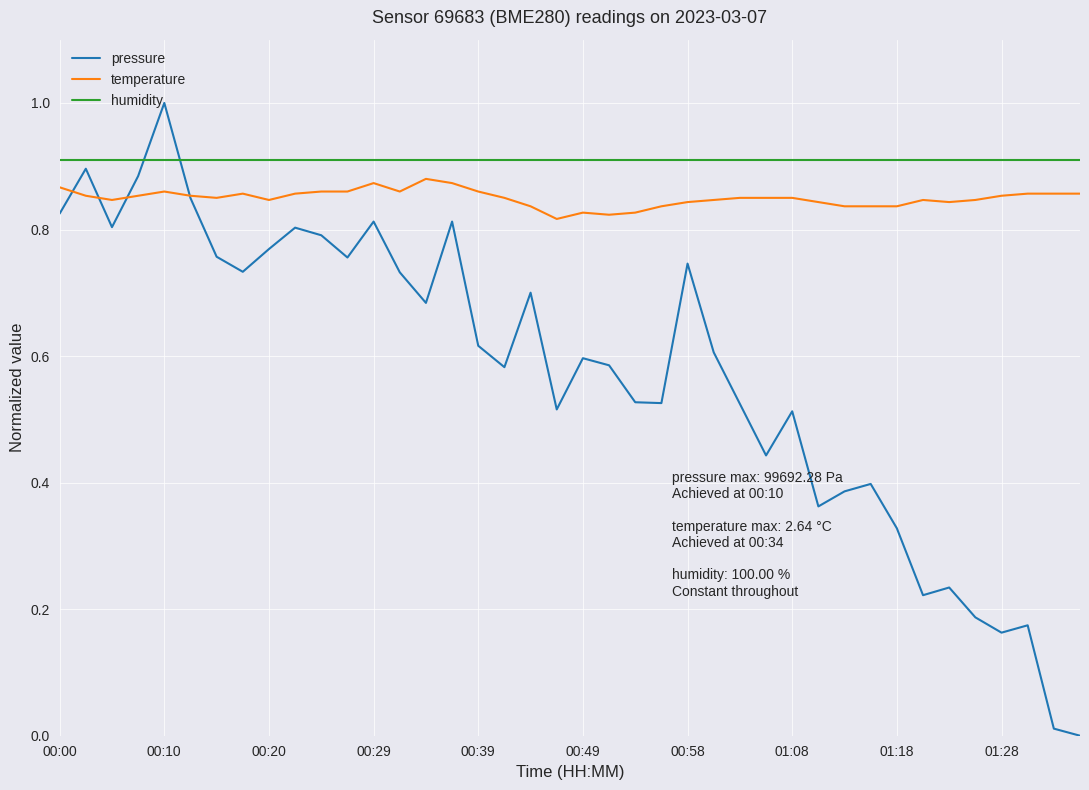

Which series has the widest spread of values?

pressure